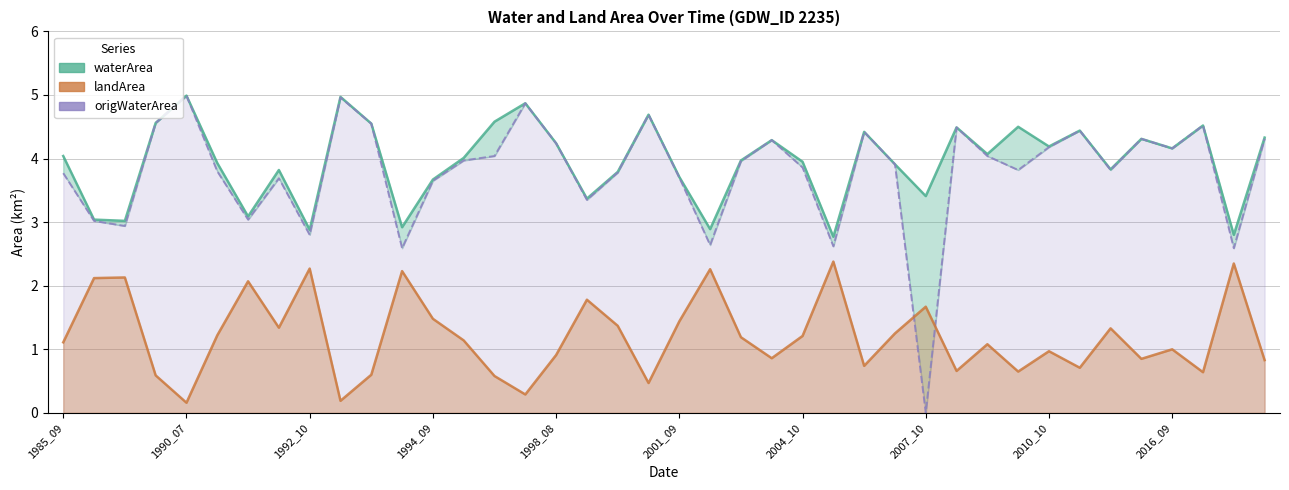

Where do landArea and origWaterArea first cross each other?

27 and 28